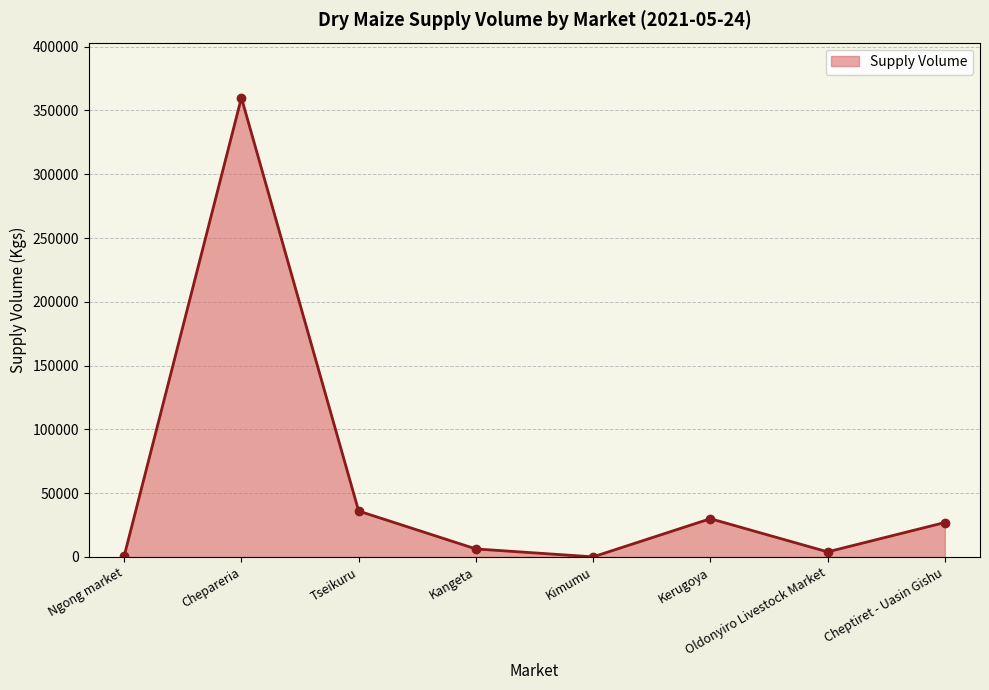

Which has a higher value, Oldonyiro Livestock Market or Ngong market?

Oldonyiro Livestock Market